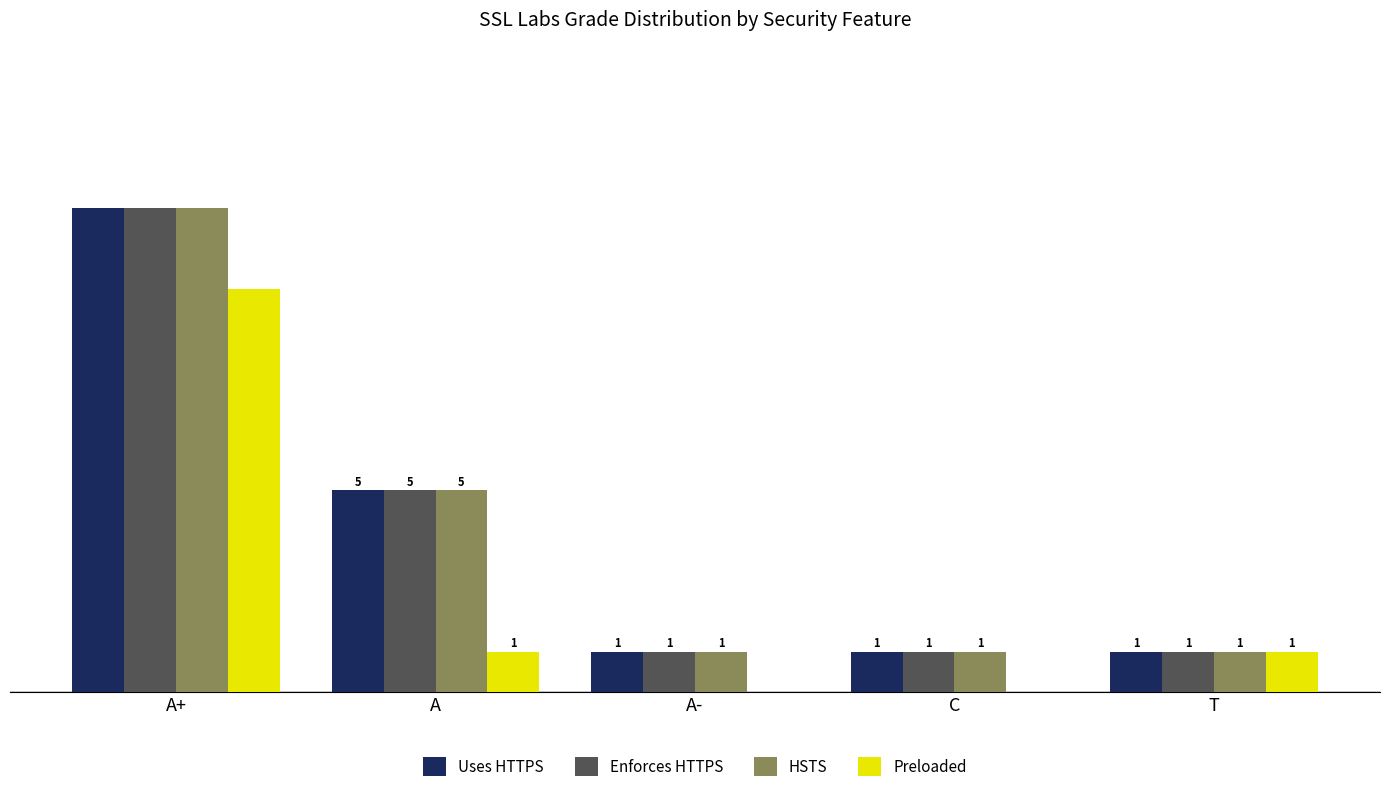

At which category does the chart reach its peak across all series?

A+